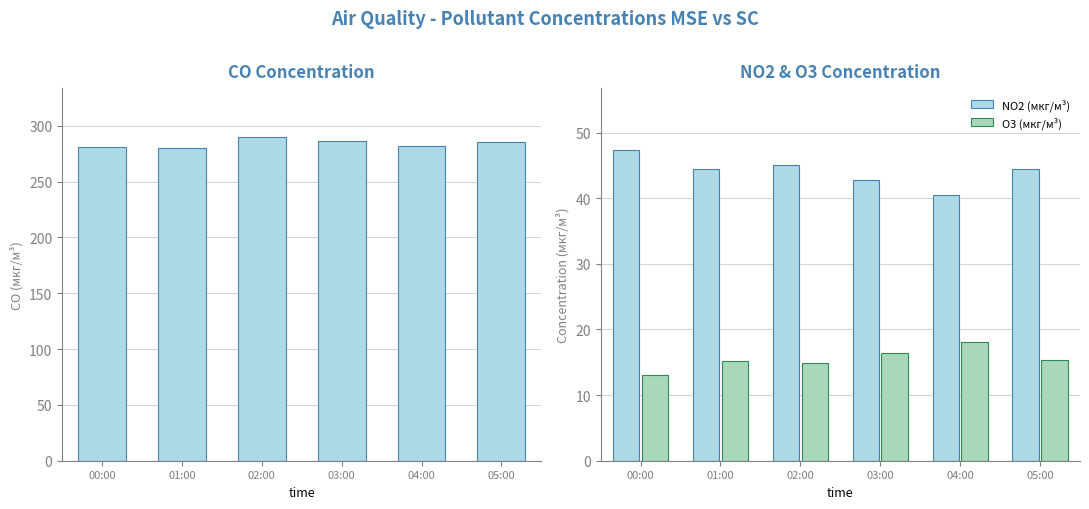

The CO (мкг/м³) series shows 455.4 at 03:00. True or false?

False